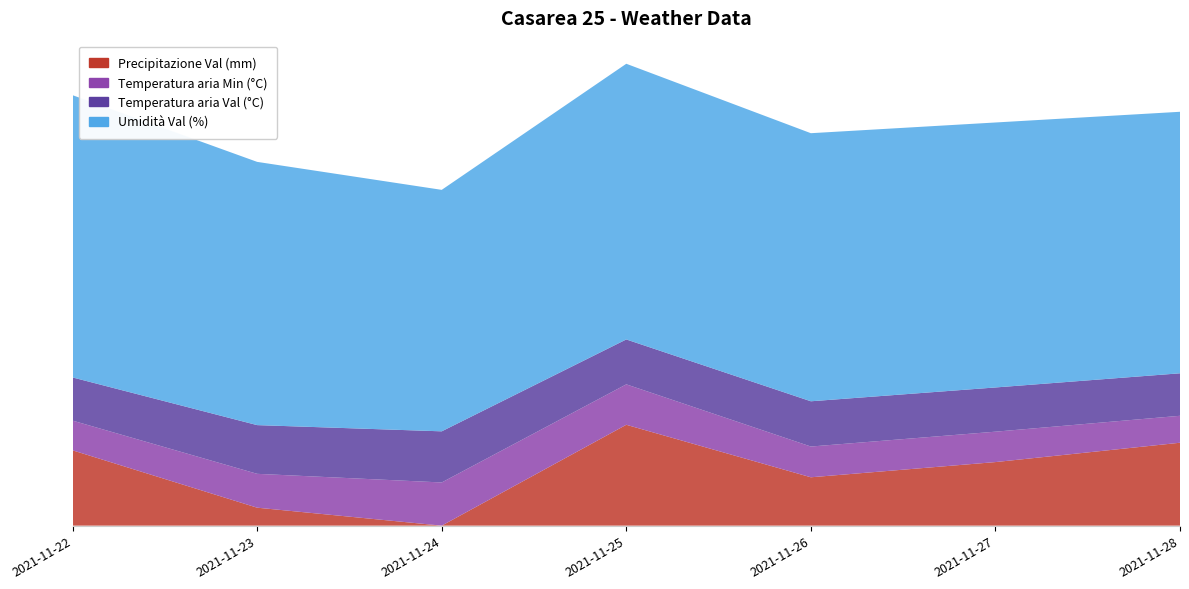

Reading left to right, transcribe all the data shown in this chart.

Precipitazione Val (mm): 2021-11-22=21.8	2021-11-23=5.2	2021-11-24=0.0	2021-11-25=29.2	2021-11-26=14.0	2021-11-27=18.4	2021-11-28=24.0
Temperatura aria Min (°C): 2021-11-22=8.6	2021-11-23=9.8	2021-11-24=12.5	2021-11-25=11.7	2021-11-26=8.9	2021-11-27=8.8	2021-11-28=7.8
Temperatura aria Val (°C): 2021-11-22=12.5	2021-11-23=14.1	2021-11-24=14.8	2021-11-25=13.0	2021-11-26=13.1	2021-11-27=12.8	2021-11-28=12.3
Umidità Val (%): 2021-11-22=81.7	2021-11-23=76.2	2021-11-24=69.9	2021-11-25=79.8	2021-11-26=77.6	2021-11-27=76.7	2021-11-28=75.7